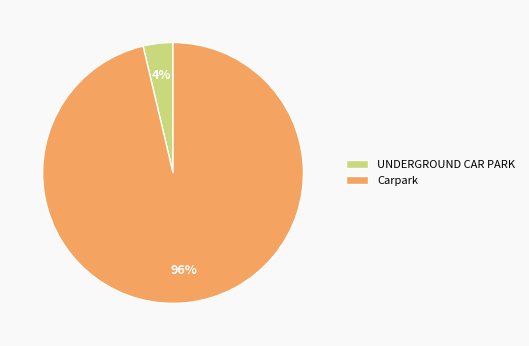

Which category has the smallest portion of the pie?

UNDERGROUND CAR PARK